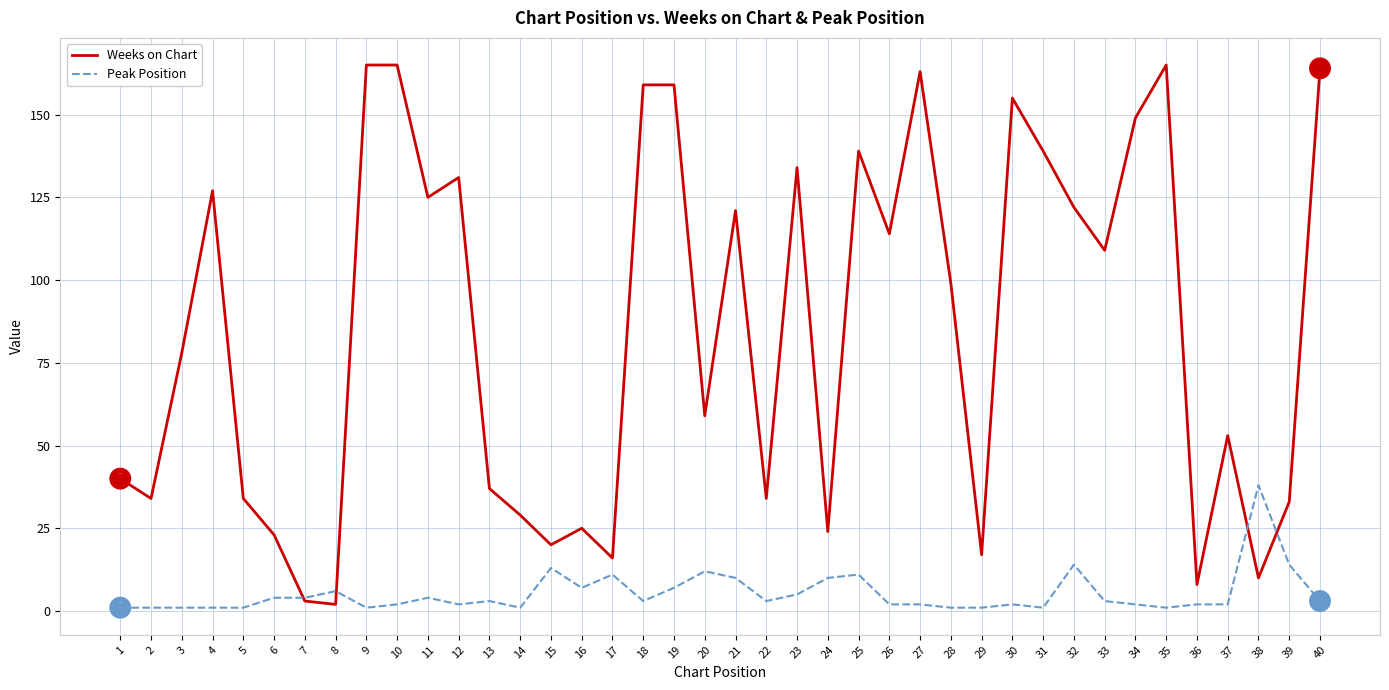

Where does the Peak Position series first go above 3?

6